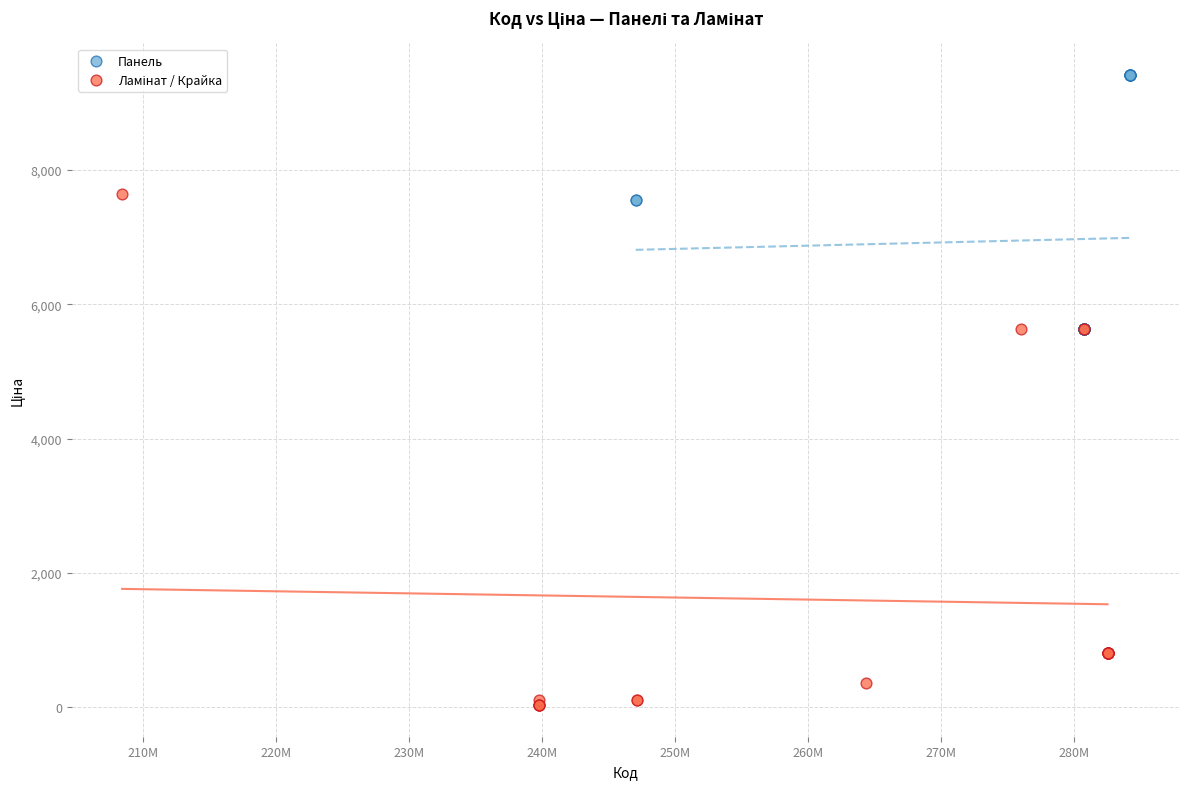

Which series reaches the maximum Y coordinate?

Панель